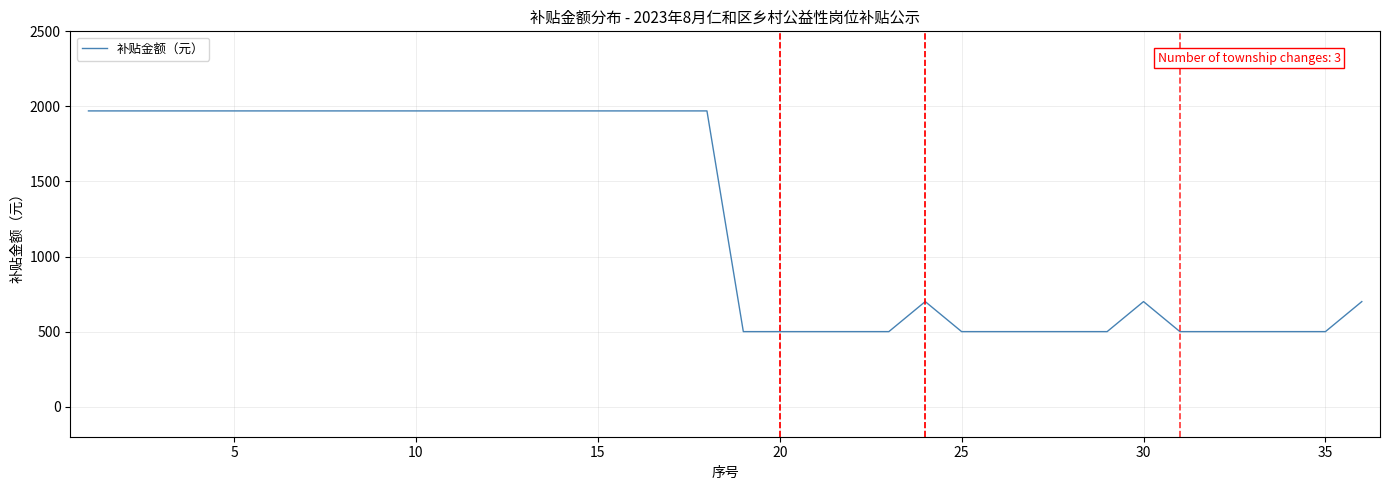

What is the minimum value shown in the chart?

500